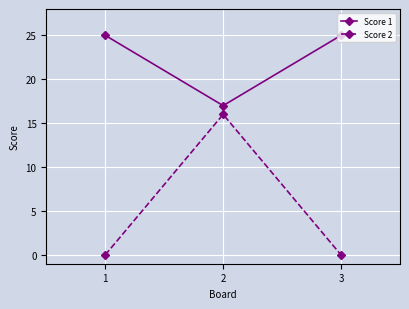

What is the value of the Score 1 point at the 1st from the left?

25